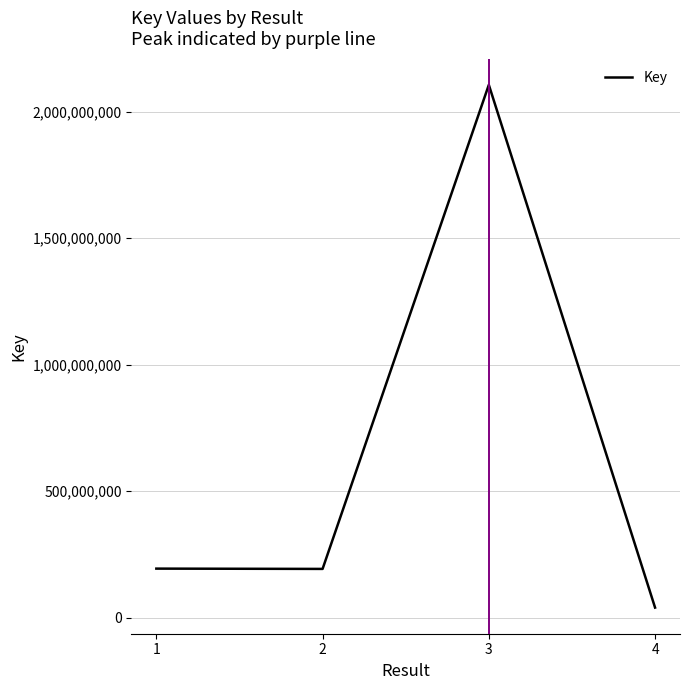

What is the sum of all values?

2530265735